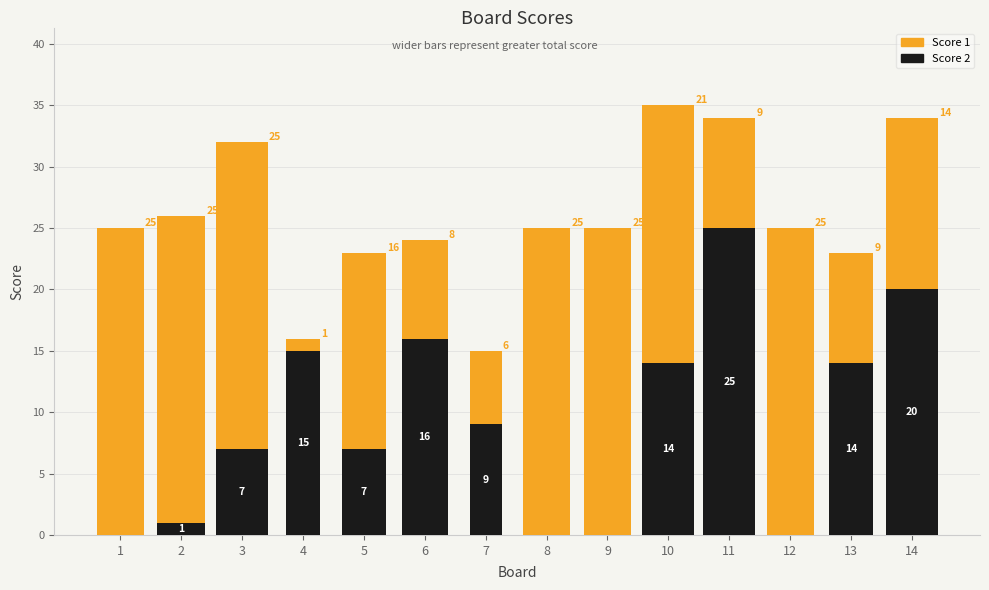

How many data points in Score 1 are above 21?

6